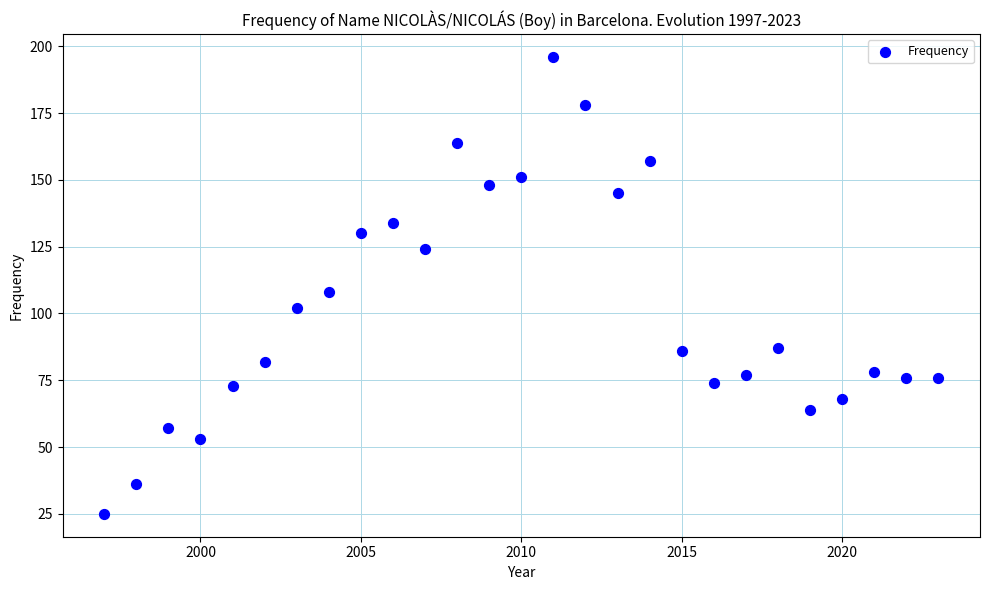

What is the range of Y values (max minus min)?

171